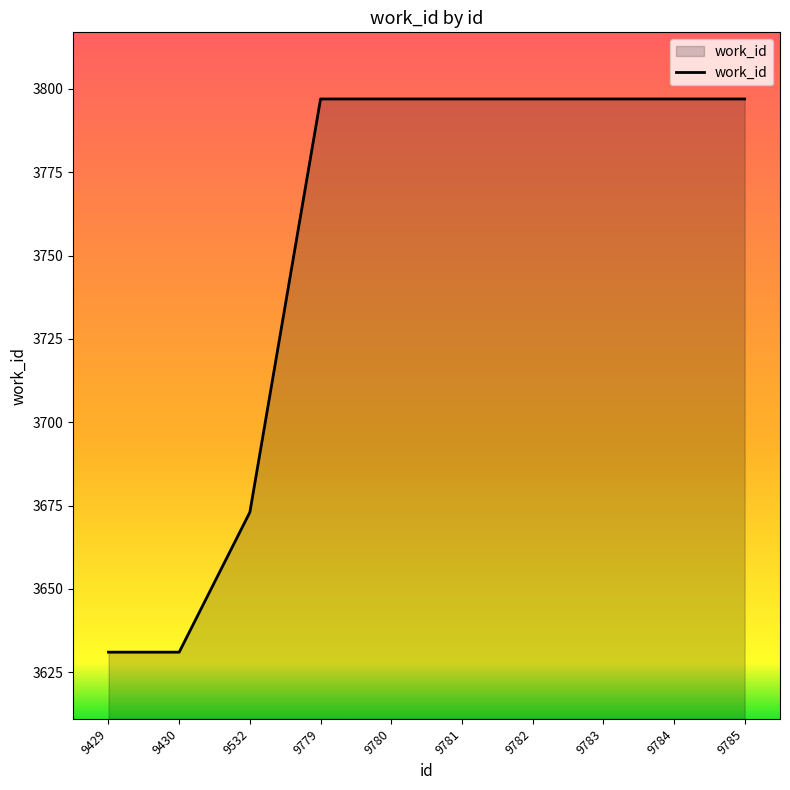

What is the greatest value displayed?

3797